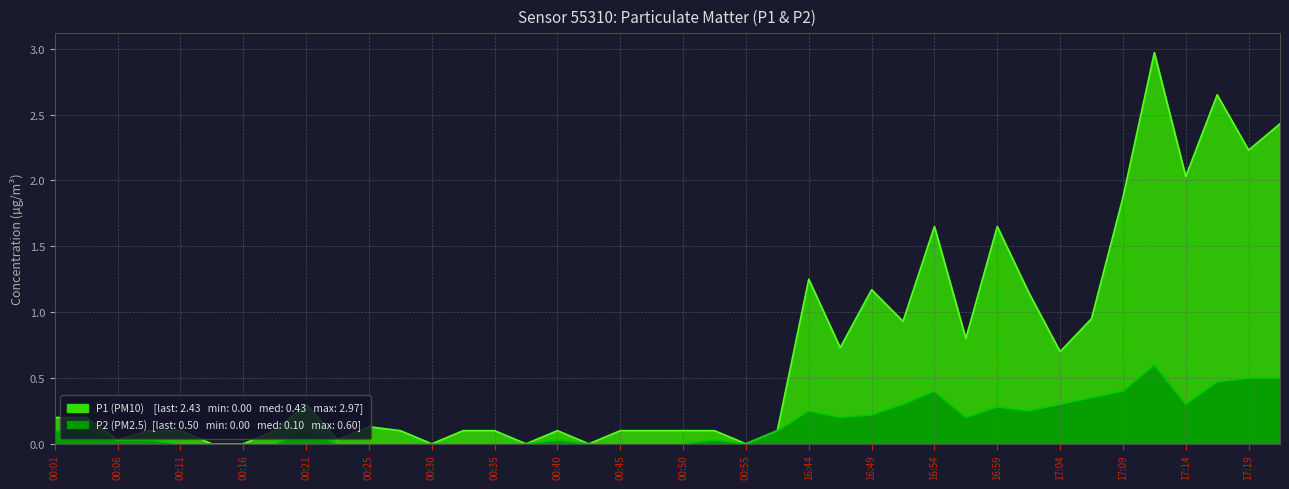

List the labels in order of P1 value, smallest first.

00:13, 00:16, 00:30, 00:38, 00:43, 00:55, 00:06, 00:23, 00:08, 00:11, 00:18, 00:28, 00:33, 00:35, 00:40, 00:45, 00:47, 00:50, 00:52, 00:57, 00:25, 00:01, 00:04, 00:21, 17:04, 16:47, 16:57, 16:52, 17:07, 17:02, 16:49, 16:44, 16:54, 16:59, 17:09, 17:14, 17:19, 17:21, 17:16, 17:11